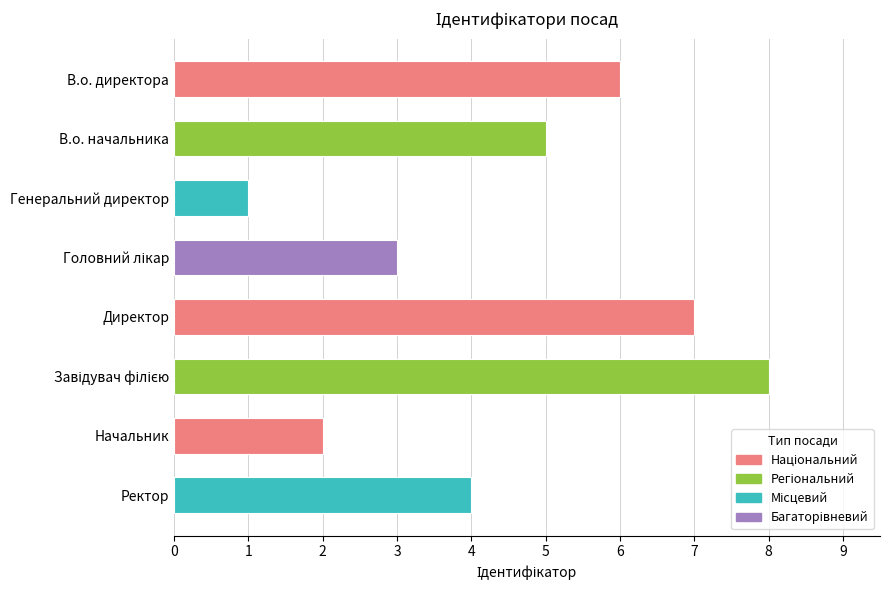

What position from the left is Головний лікар?

4